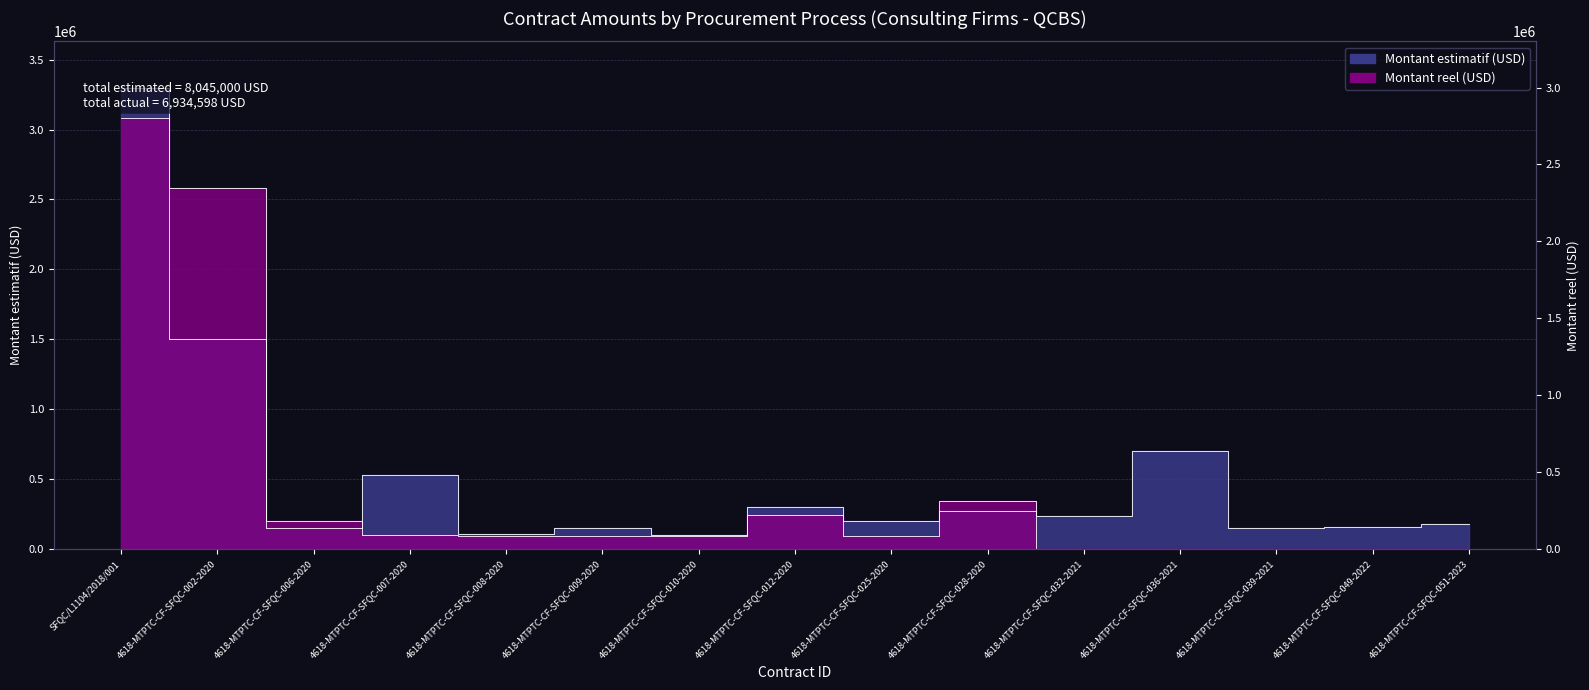

Reading right to left, transcribe all the data shown in this chart.

Montant estimatif (USD): 180000.0	160000.0	150000.0	700000.0	240000.0	275000.0	200000.0	300000.0	100000.0	150000.0	110000.0	530000.0	150000.0	1500000.0	3300000.0
Montant reel (USD): 0.0	0.0	0.0	0.0	0.0	345471.8	97750.0	241558.6	95000.6	96902.3	92524.5	102325.2	201978.4	2580000.0	3081086.2